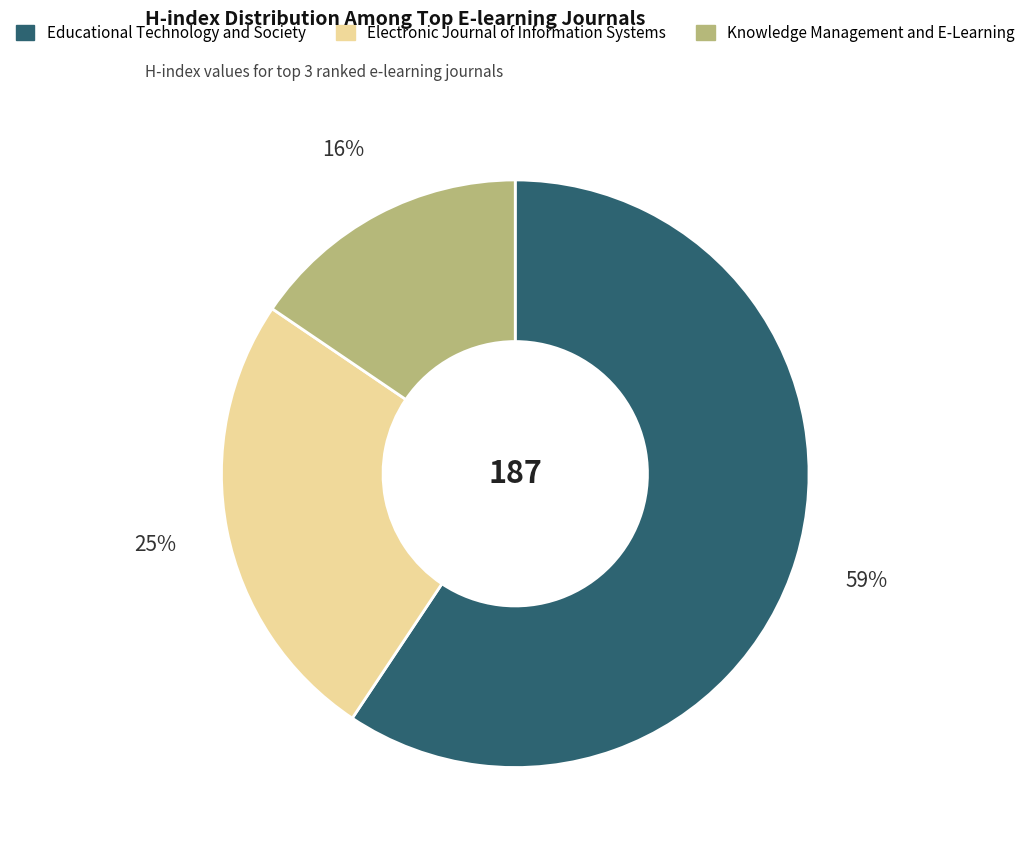

What is the smallest slice in the pie chart?

Knowledge Management and E-Learning